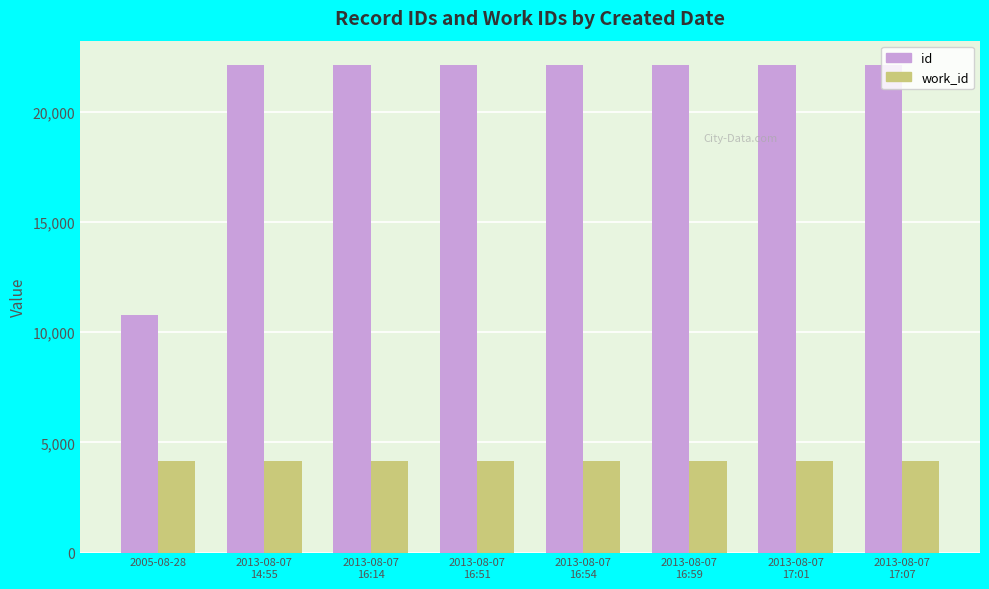

What is the difference between the highest and lowest values at 2013-08-07
16:54?

17939